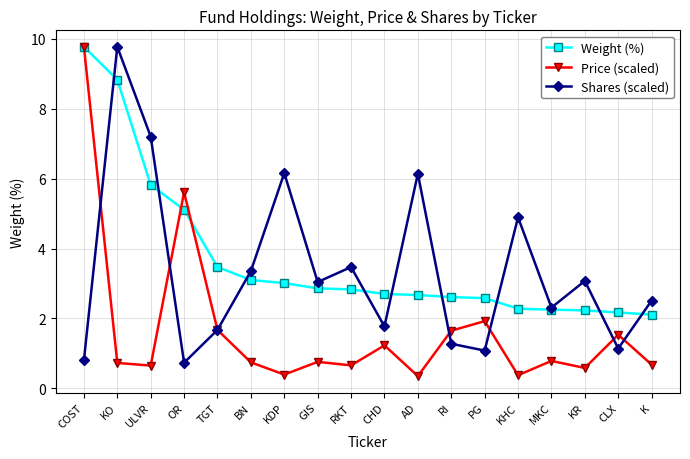

How many data points does each series have?

18